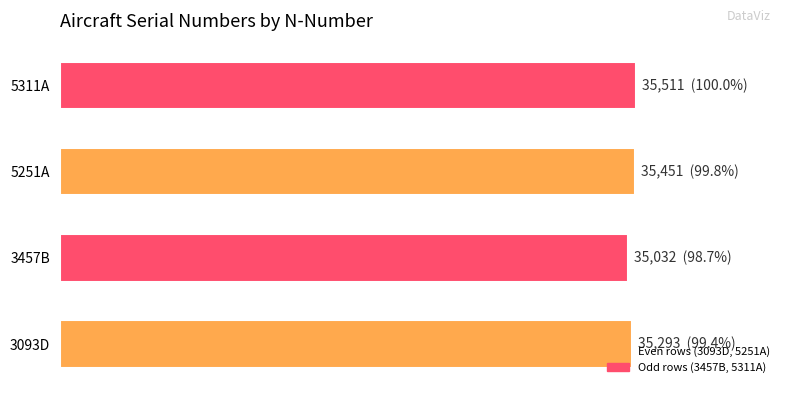

Are the bars horizontal?

Yes